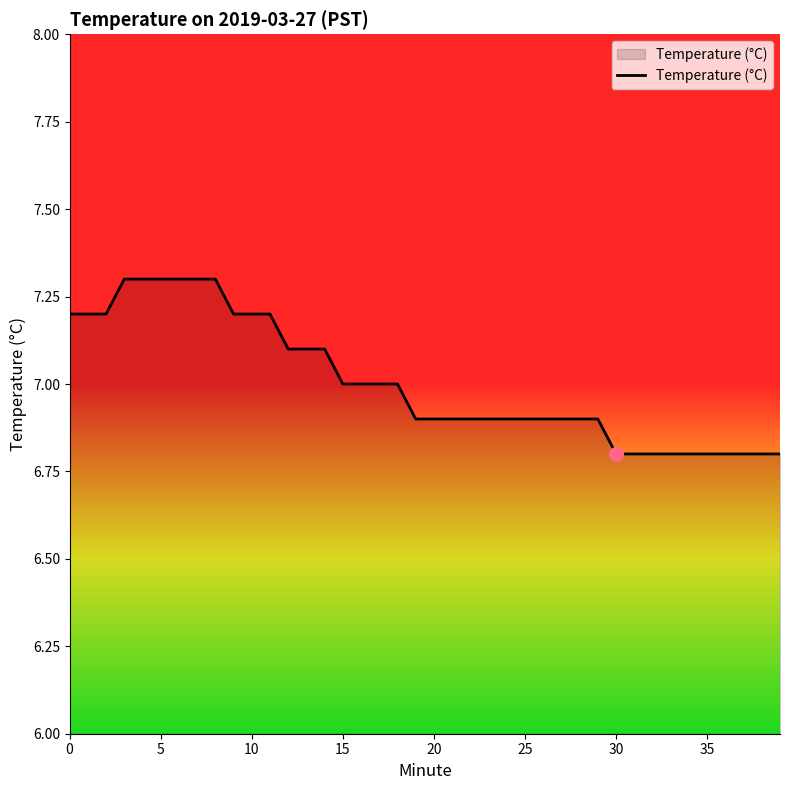

What is the difference between the maximum and minimum values?

0.5